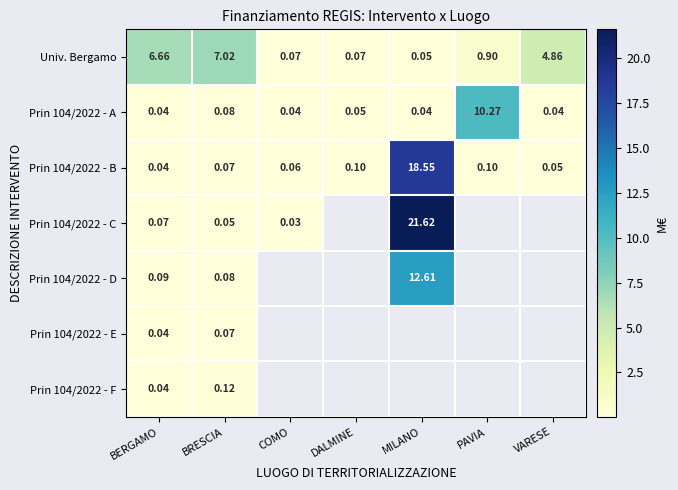

At which label does Univ. Bergamo reach its minimum?

MILANO